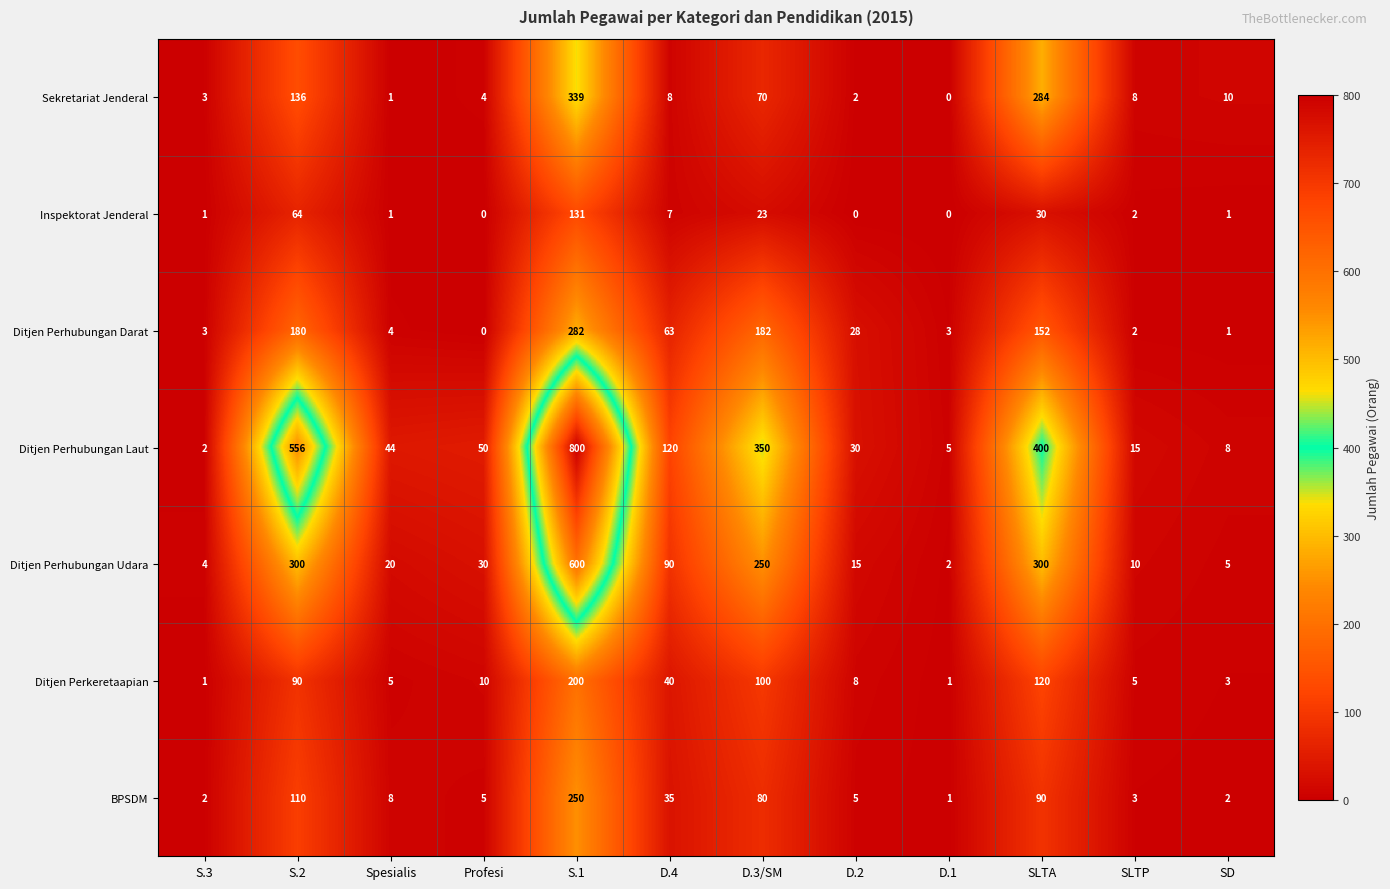

Which series has the widest spread of values?

Ditjen Perhubungan Laut